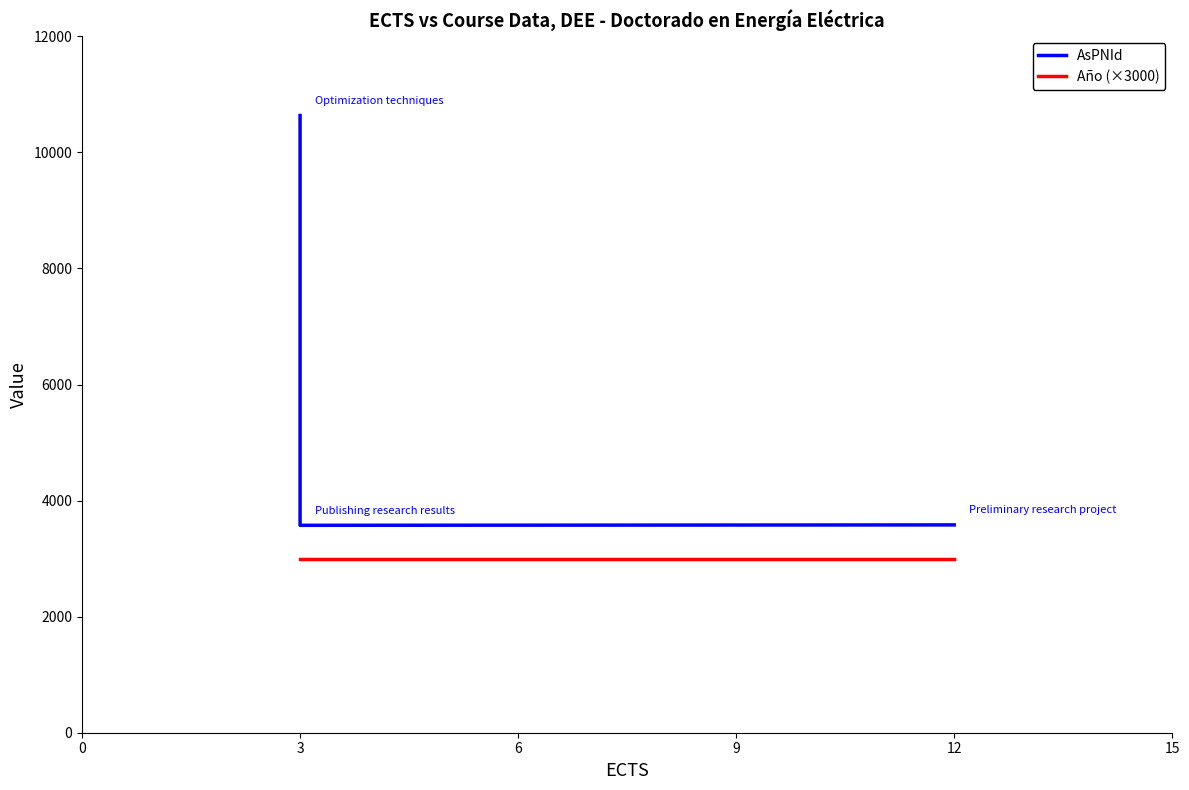

What is the greatest value displayed?

10635